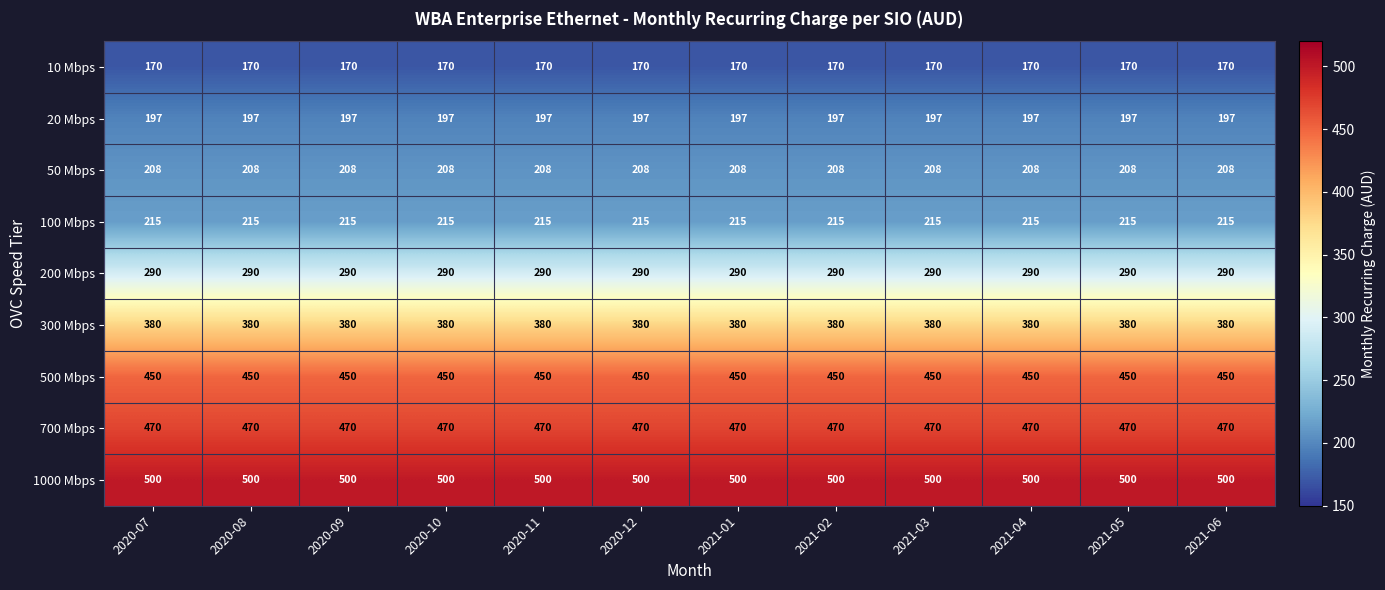

What is the minimum value shown in the chart?

170